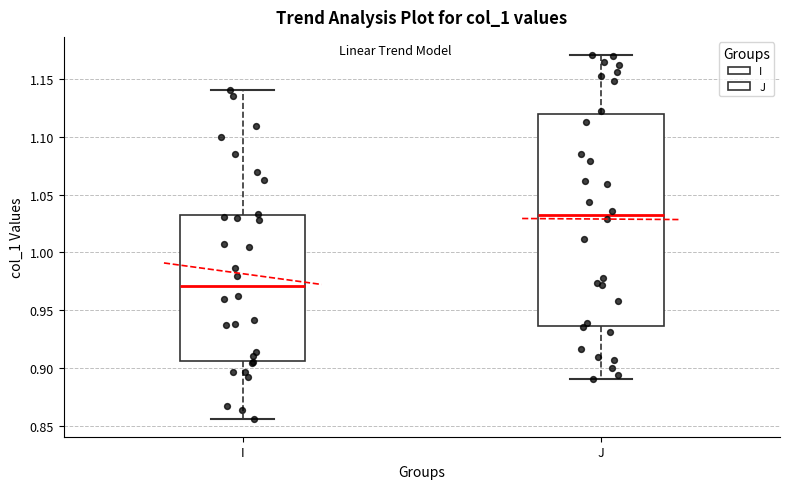

Reading left to right, read every box against the y-axis: the position of its median line, the range the box covers, and the ends of its whiskers. The values are not printed on the chart, so give them approximately, as read against the axis.

I: median 0.970, box 0.905 to 1.035, whiskers 0.855 to 1.140
J: median 1.030, box 0.935 to 1.120, whiskers 0.890 to 1.170